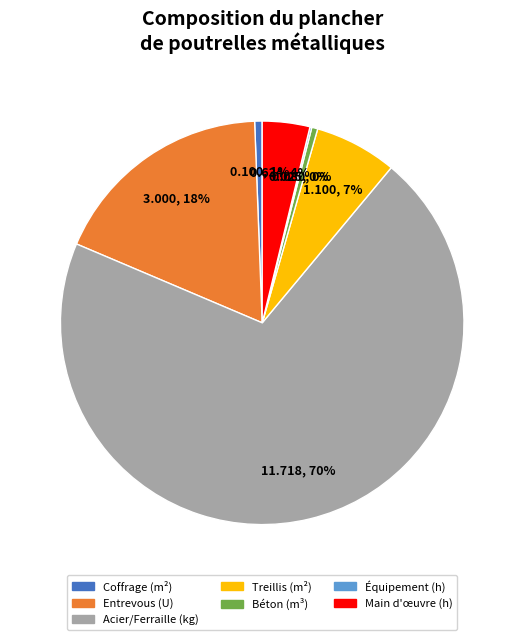

To the nearest percent, what is the average slice percentage?

14%